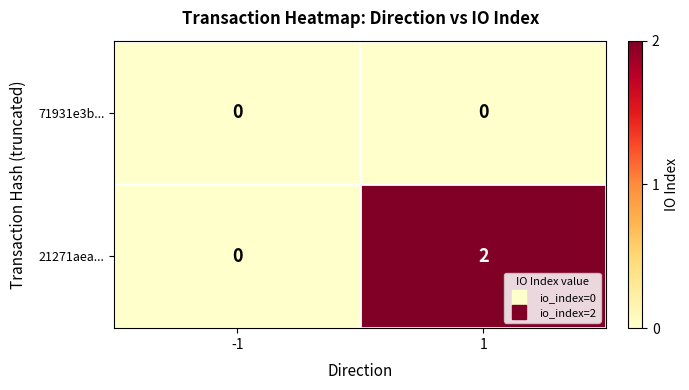

How many series are shown in this chart?

2